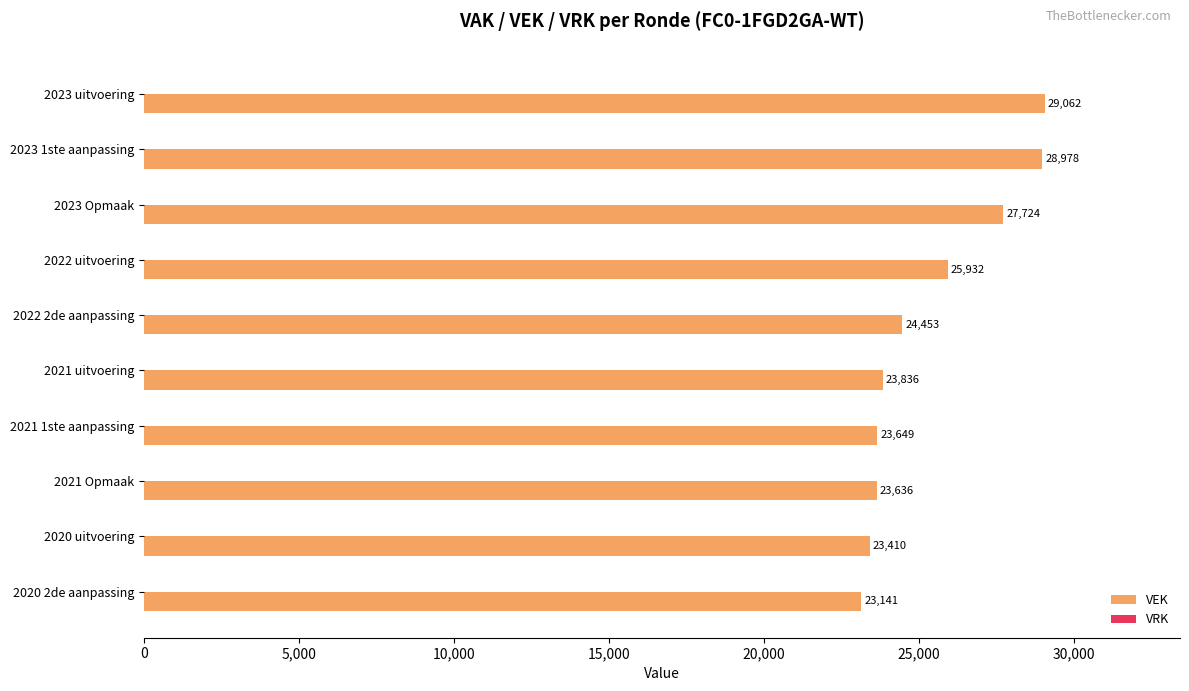

Is it true that the value at 2023 uitvoering is 29062?

True